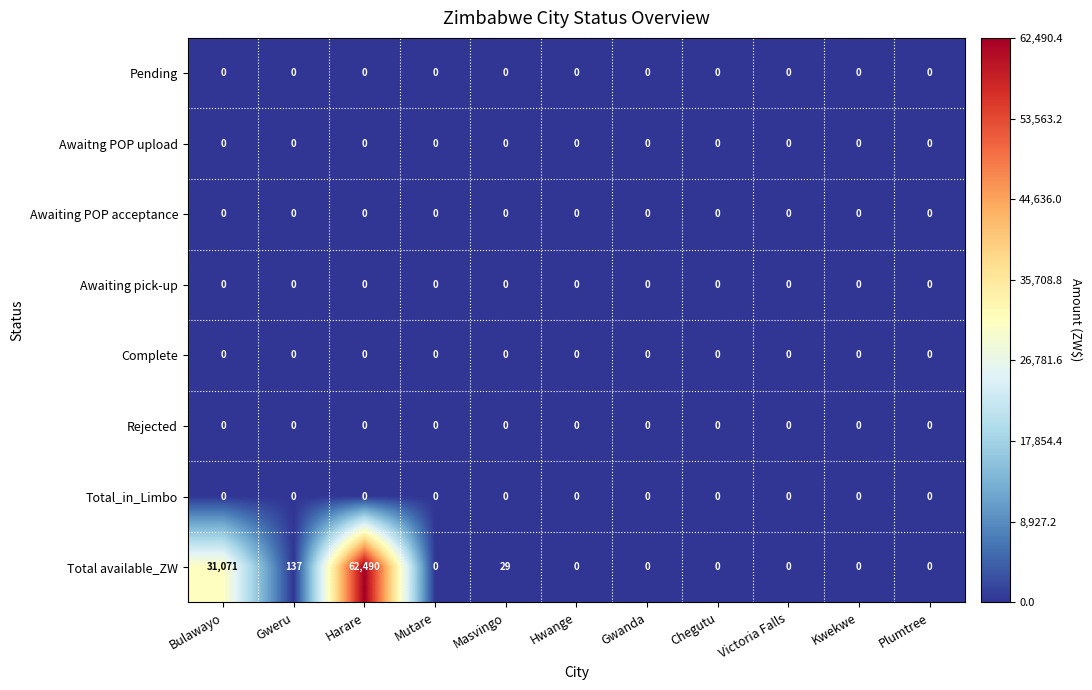

Is it true that Awaiting POP acceptance equals 0 at Hwange?

True